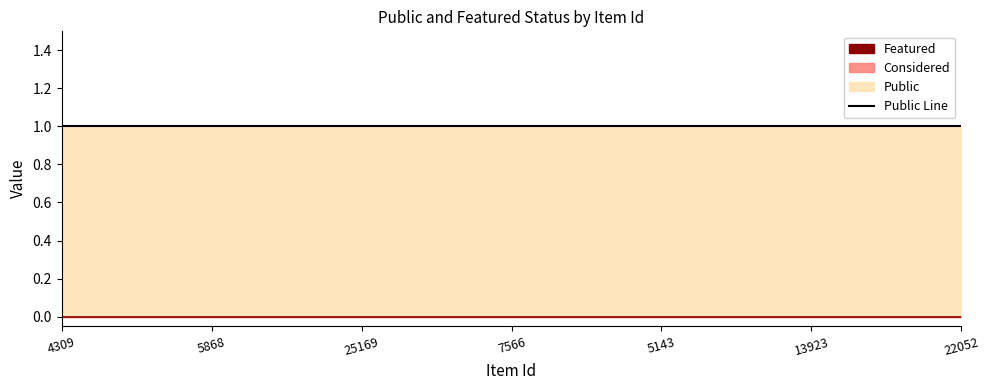

At which label is public line closest to 1?

4309